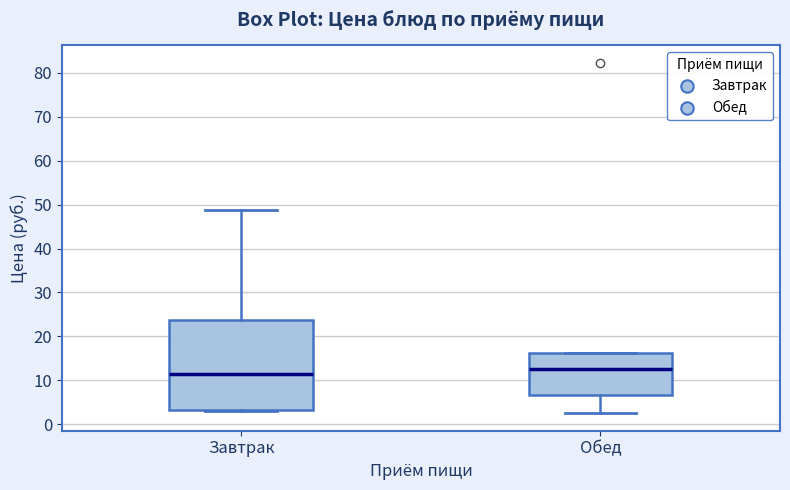

Where is the lower edge of the box for Завтрак on the y-axis? The values are not printed on the chart, so give them approximately, as read against the axis.

3